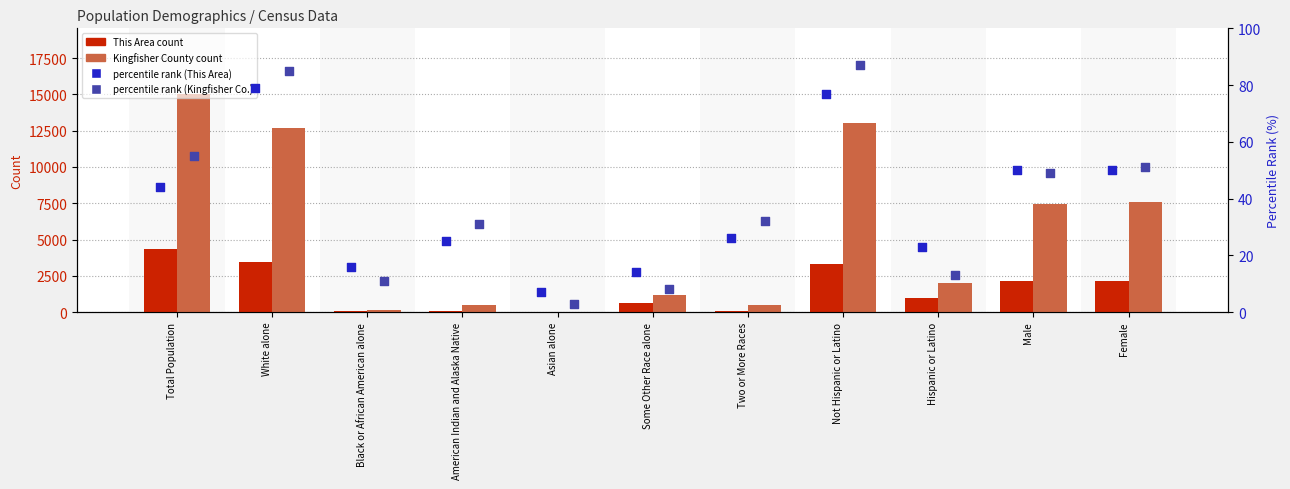

At how many categories does at least one series exceed 14393?

1